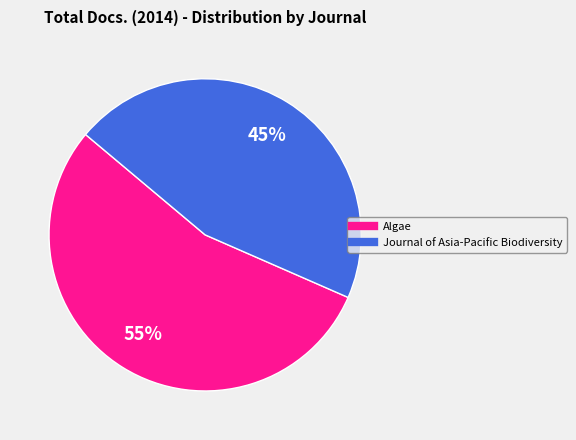

What percentage is the Algae slice, to the nearest percent?

55%